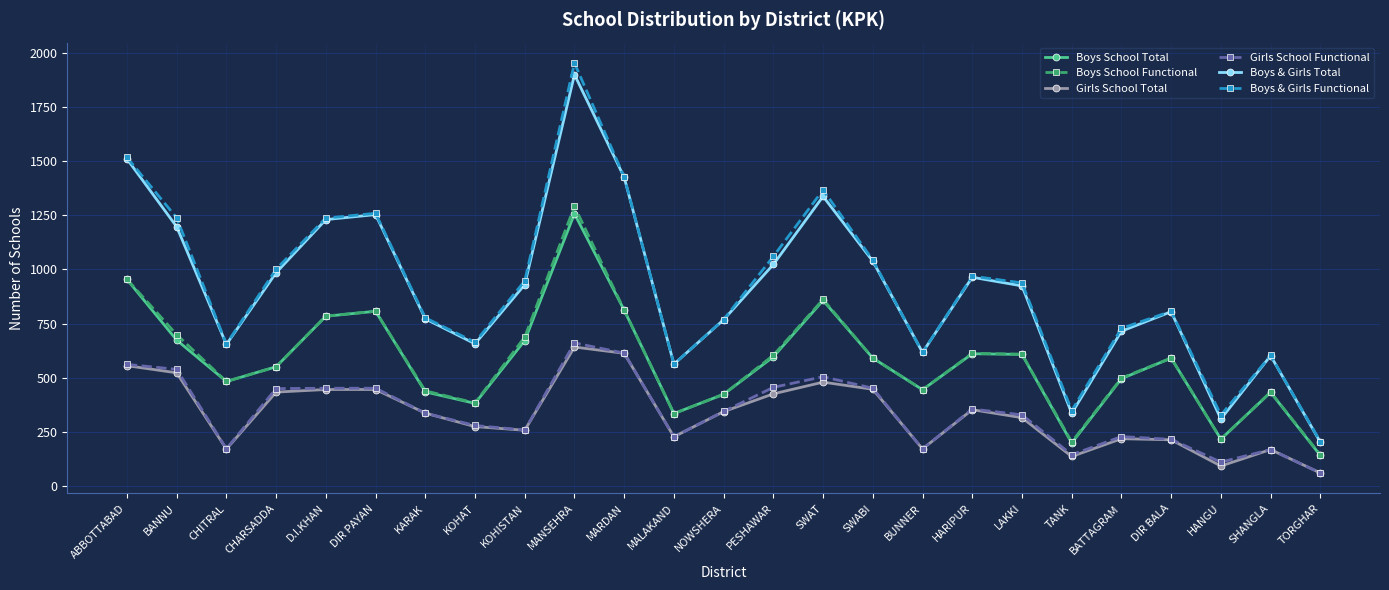

What is the lowest value of the Girls School Functional series?

61